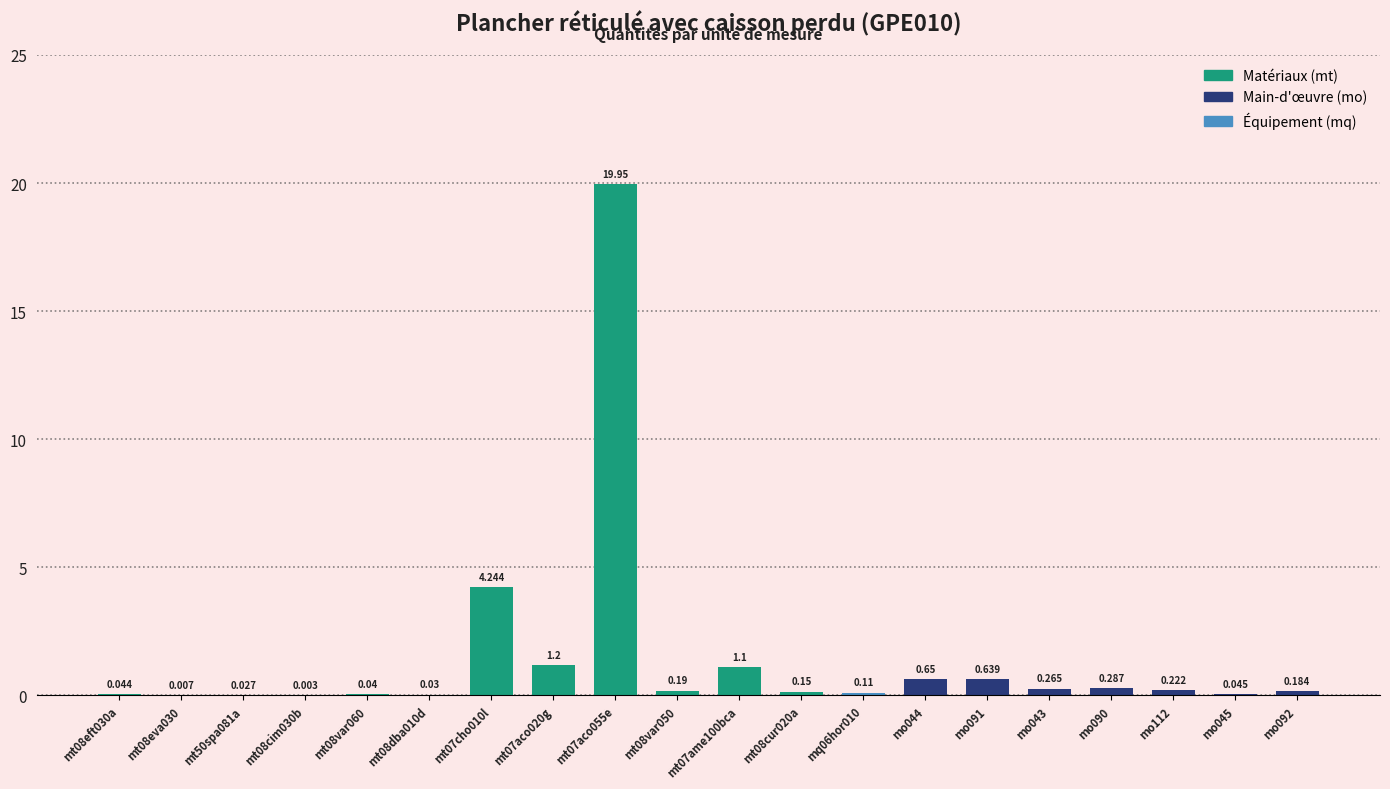

Reading left to right, extract all data points from this chart.

0.0	0.0	0.0	0.0	0.0	0.0	4.2	1.2	19.9	0.2	1.1	0.1	0.1	0.7	0.6	0.3	0.3	0.2	0.0	0.2